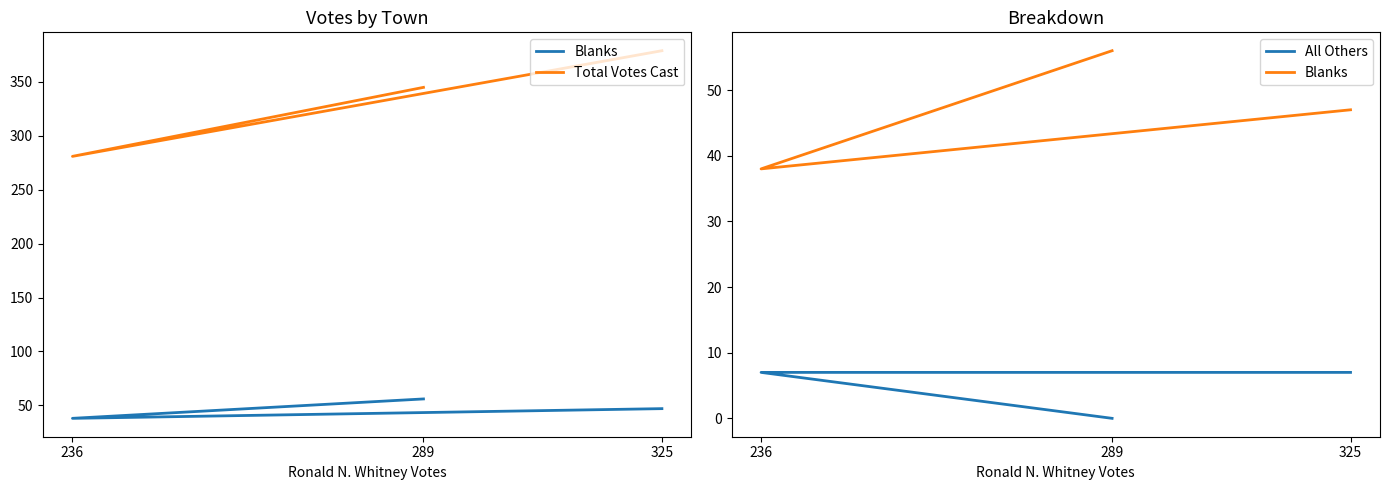

Which series has the largest total across all categories?

Total Votes Cast